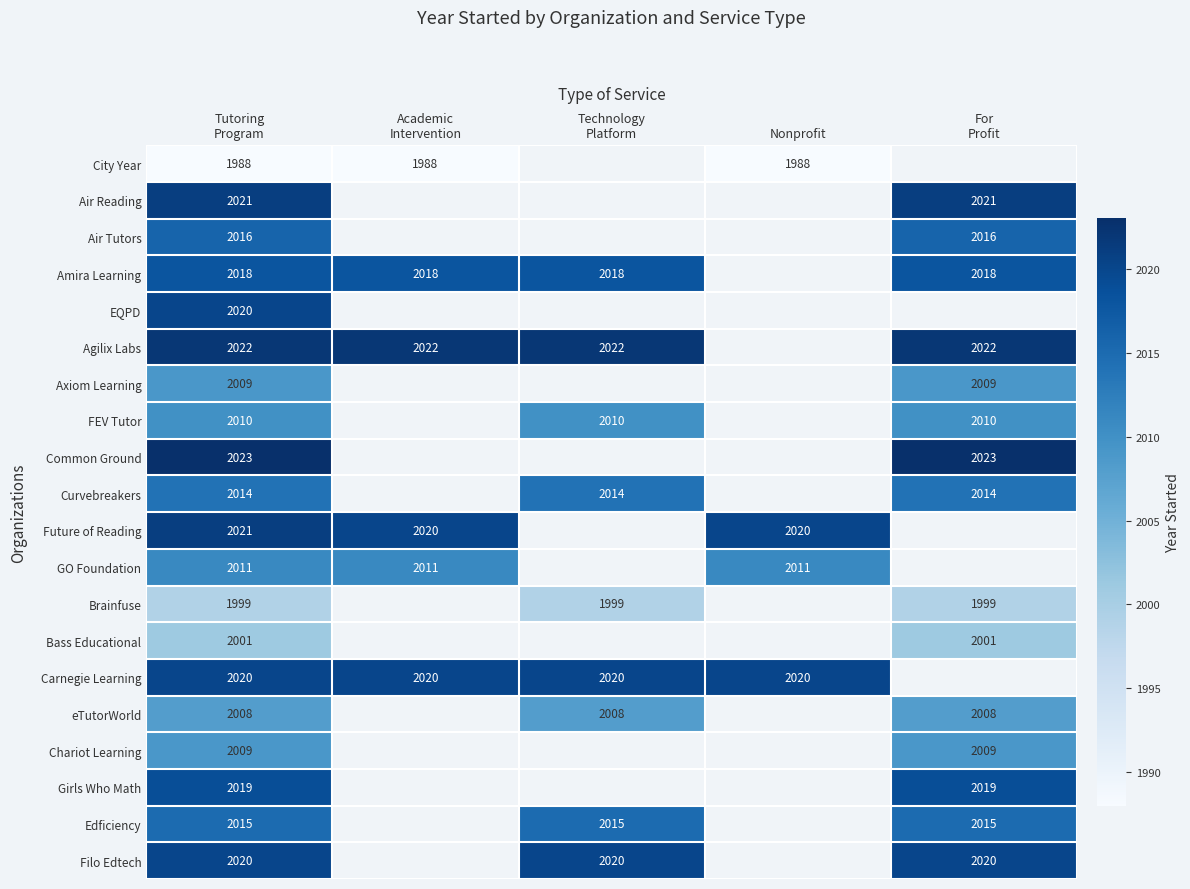

Is it true that Future of Reading equals 2020.0 at Nonprofit?

True